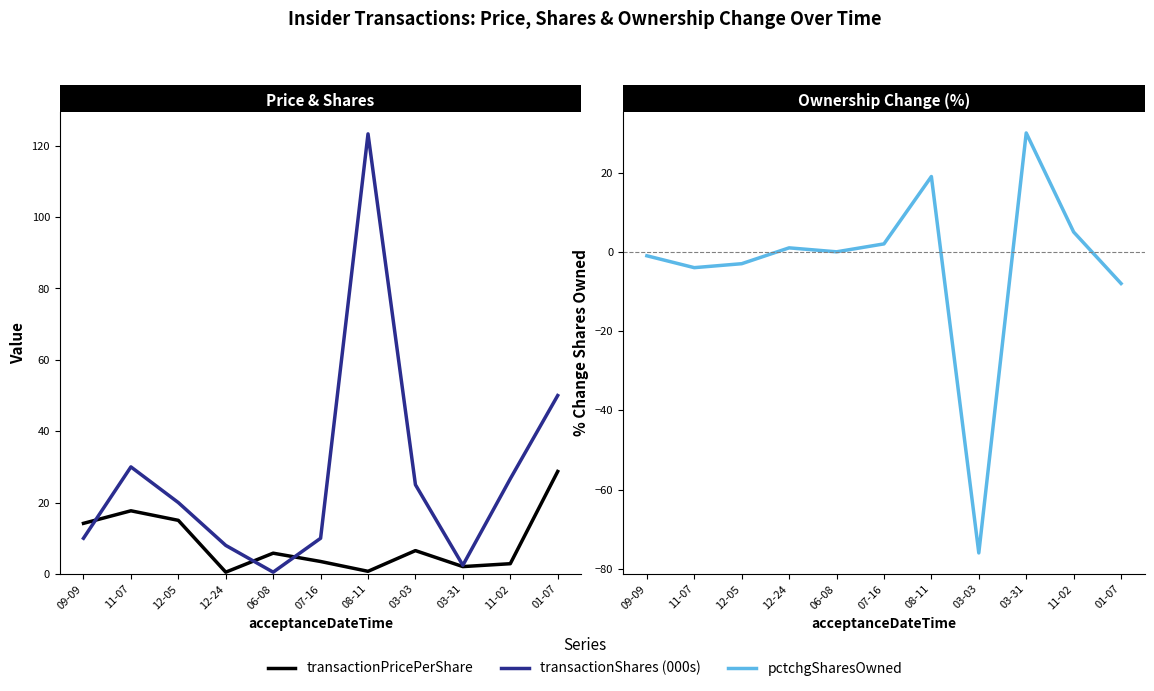

At which category does pctchgSharesOwned reach its first local valley?

11-07